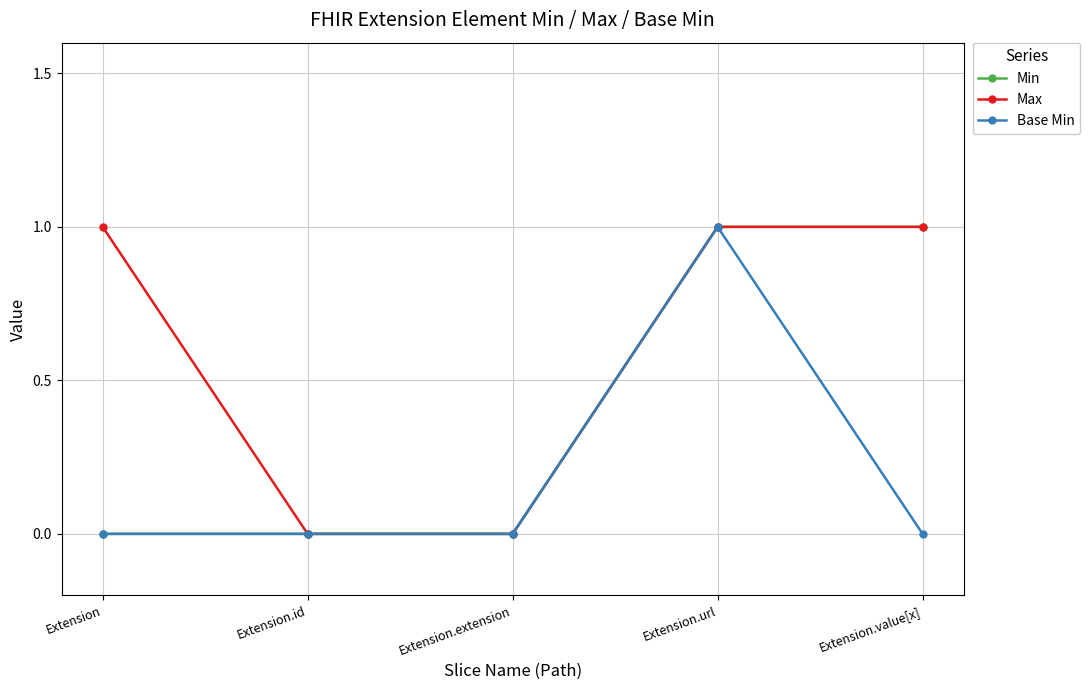

The value of Base Min at Extension.id is 0. True or false?

True